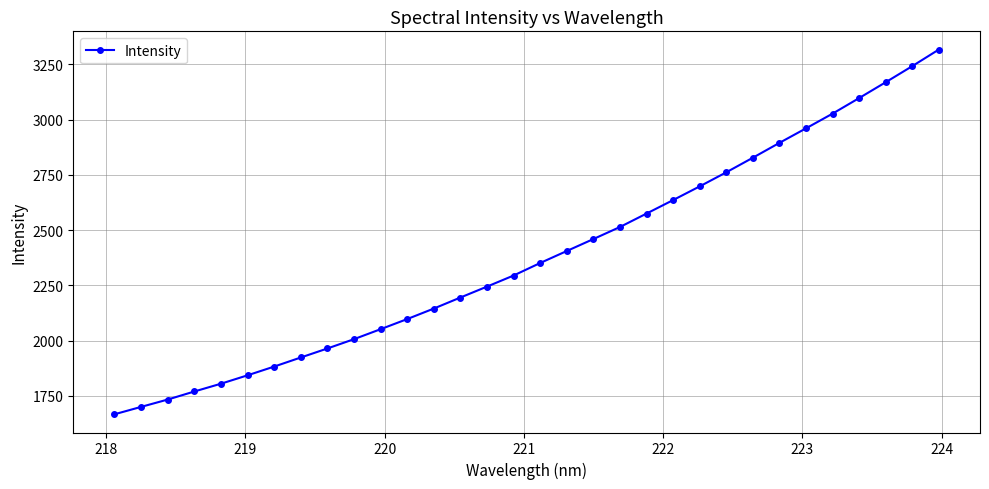

What is the maximum value shown in the chart?

3317.6